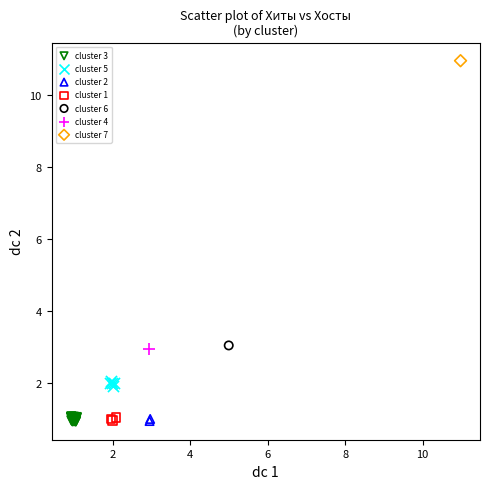

What are all the series names shown in the legend?

cluster 3, cluster 5, cluster 2, cluster 1, cluster 6, cluster 4, cluster 7